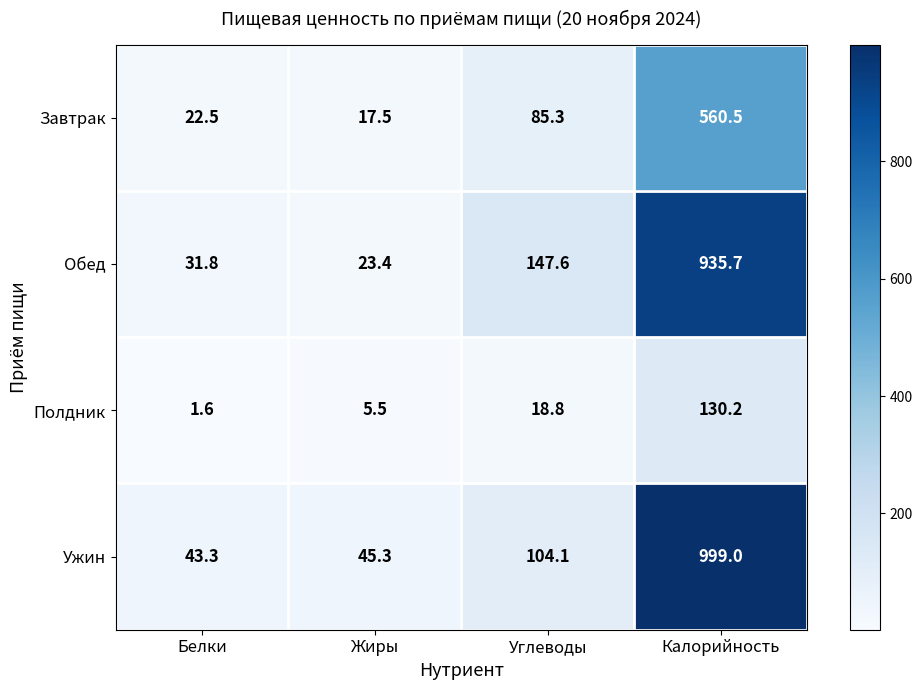

Rank the series by their maximum value, from lowest to highest.

Полдник, Завтрак, Обед, Ужин